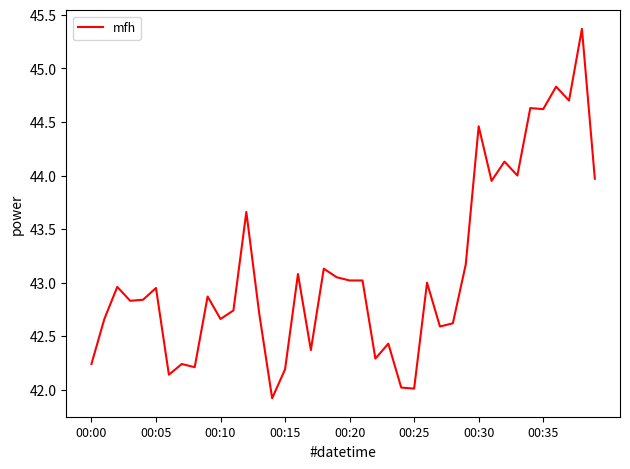

What is the smallest value displayed?

41.9